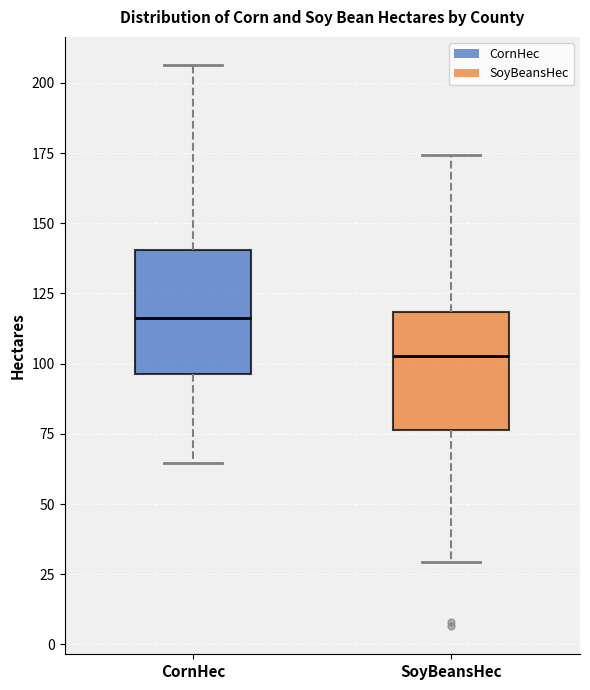

Where is the upper edge of the box for CornHec on the y-axis? The values are not printed on the chart, so give them approximately, as read against the axis.

140